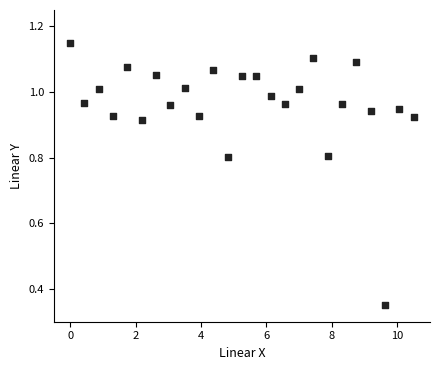

What is the range of Y values (max minus min)?

0.8